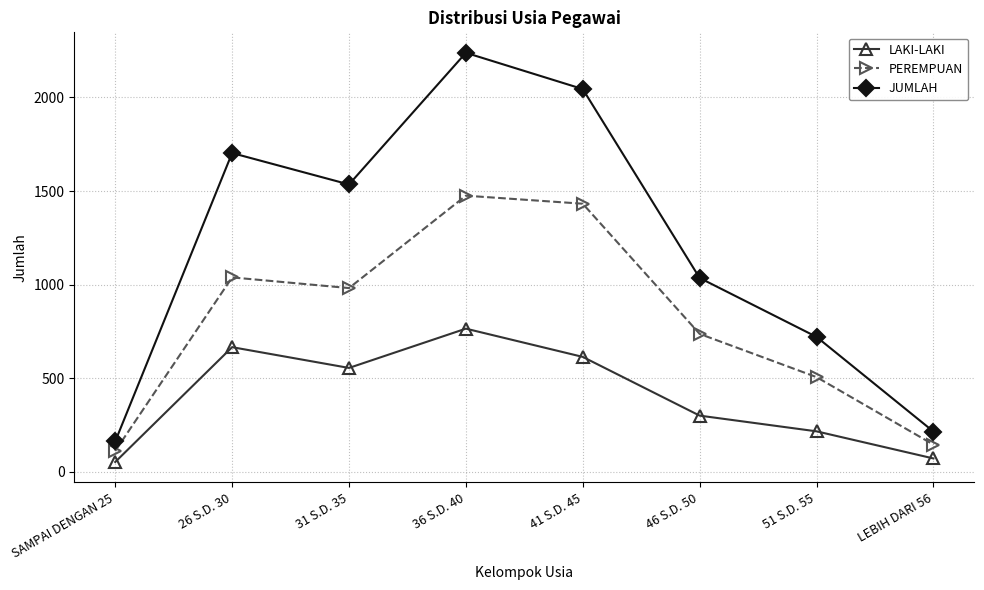

Reading left to right, transcribe all the data shown in this chart.

LAKI-LAKI: 51	665	554	764	613	299	215	70
PEREMPUAN: 110	1038	981	1475	1432	736	505	144
JUMLAH: 161	1703	1535	2239	2045	1035	720	214